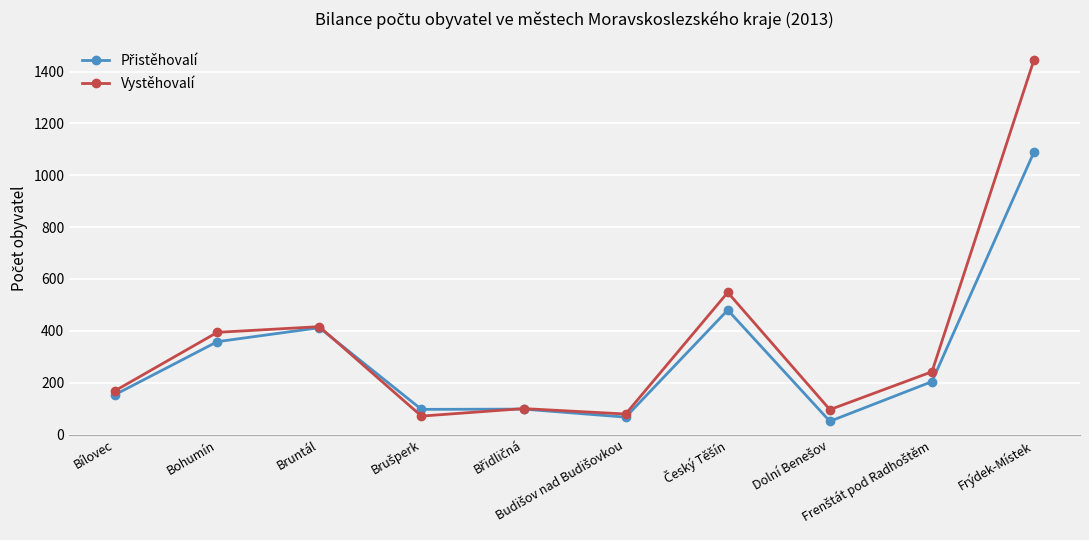

Is it true that Vystěhovalí equals 416 at Bruntál?

True